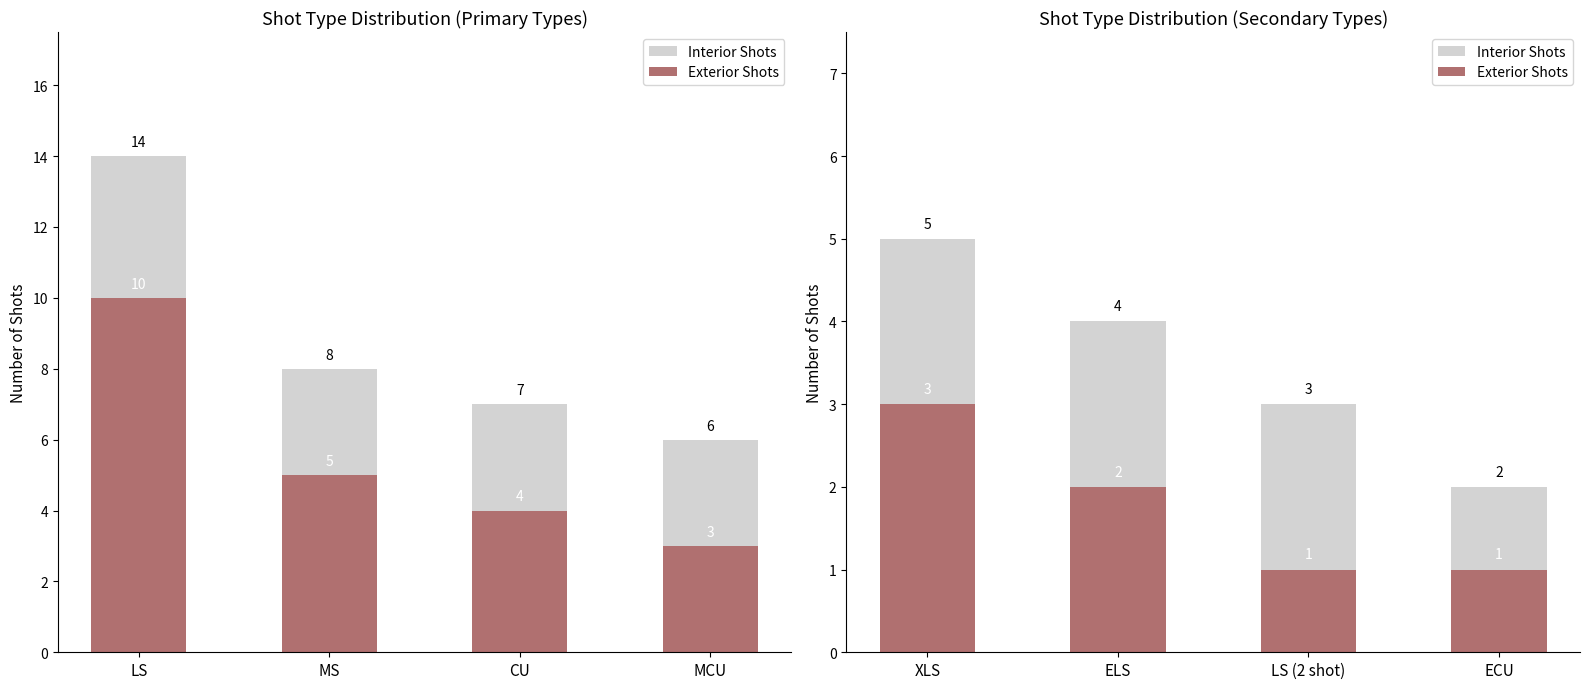

What position from the right is XLS?

4